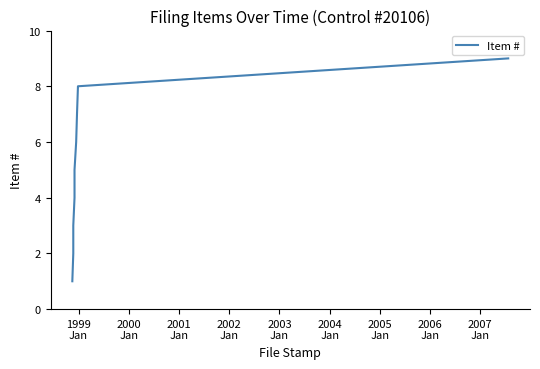

Reading left to right, extract all data points from this chart.

1	2	3	4	5	6	7	8	9